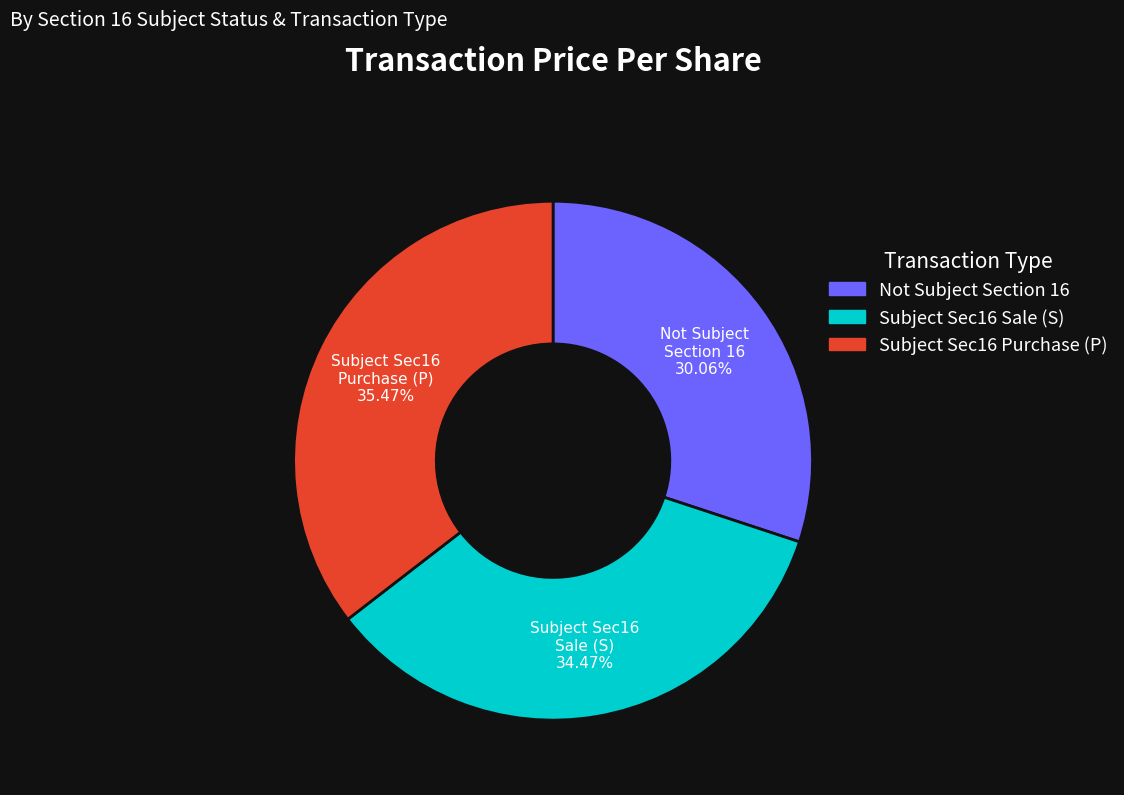

Count the number of slices in the pie.

3